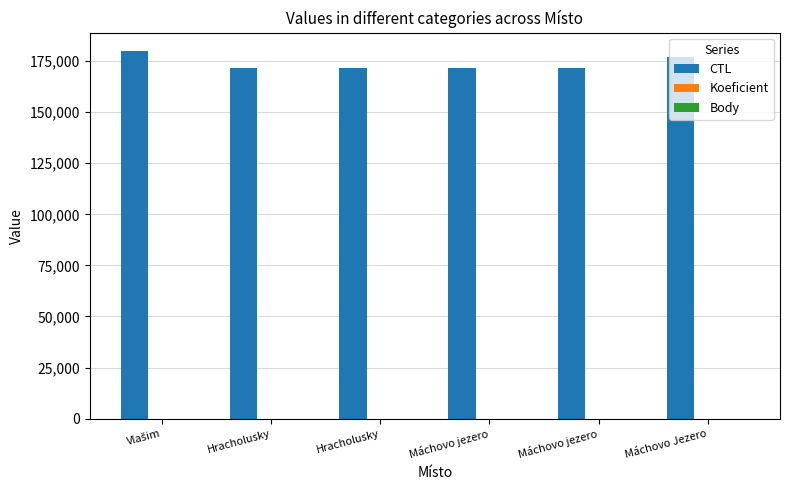

Rank the categories by CTL value from lowest to highest.

Hracholusky, Hracholusky, Máchovo jezero, Máchovo jezero, Máchovo Jezero, Vlašim